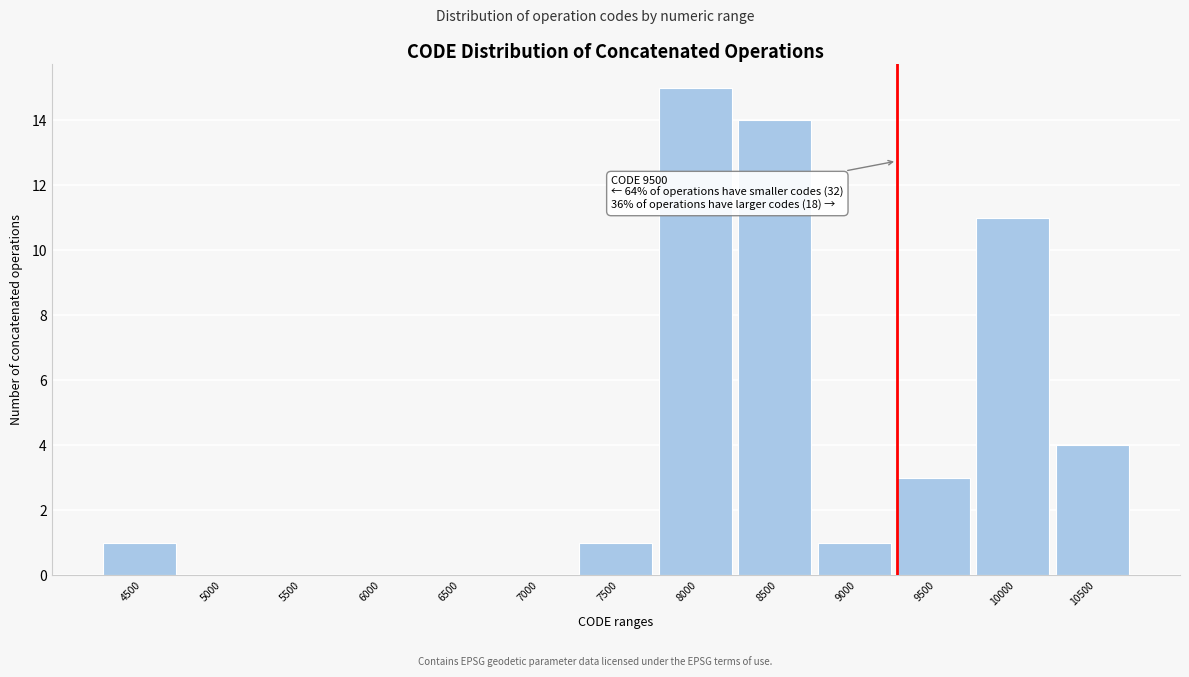

Where is the data nearest to the value 7?

10500